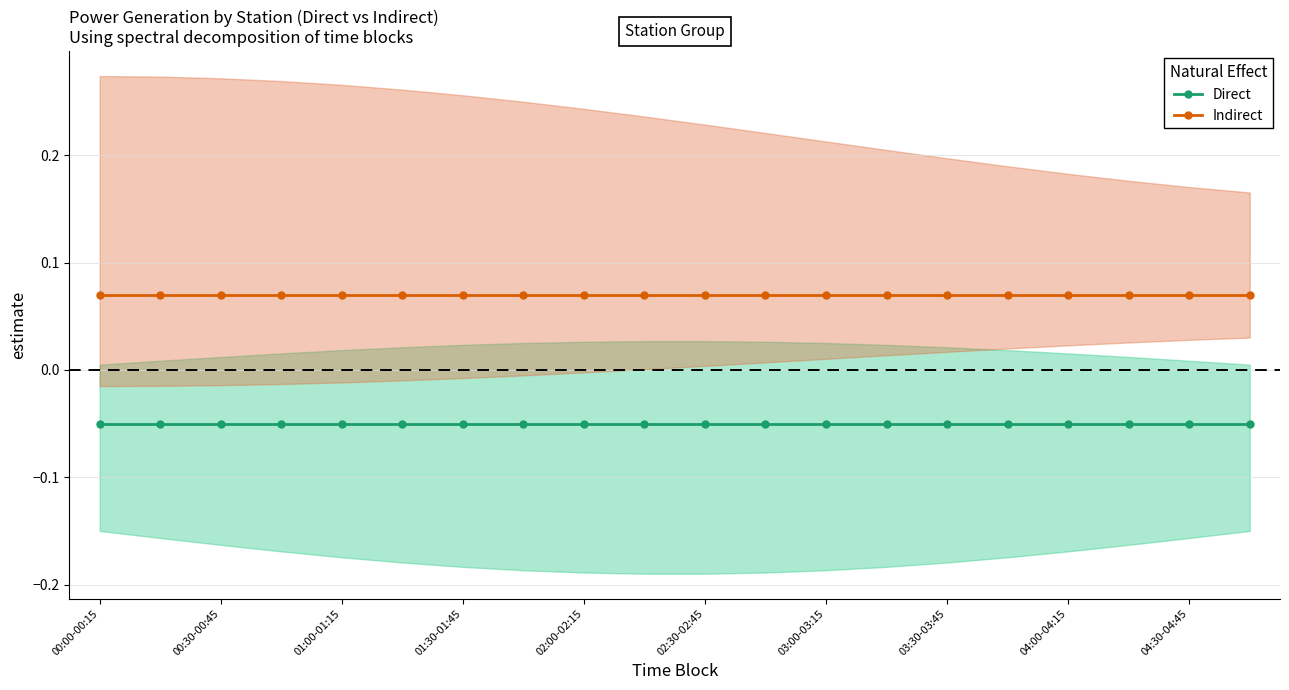

Reading left to right, what are all the values shown in this chart?

Direct: -0.1	-0.1	-0.1	-0.1	-0.1	-0.1	-0.1	-0.1	-0.1	-0.1	-0.1	-0.1	-0.1	-0.1	-0.1	-0.1	-0.1	-0.1	-0.1	-0.1
Indirect: 0.1	0.1	0.1	0.1	0.1	0.1	0.1	0.1	0.1	0.1	0.1	0.1	0.1	0.1	0.1	0.1	0.1	0.1	0.1	0.1